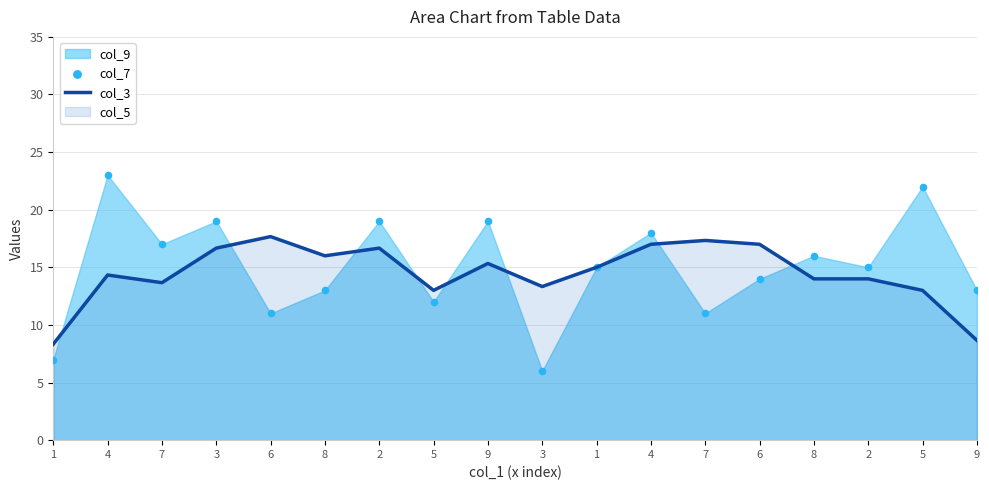

Is the value of col_3 at 4 greater than the value of col_7 at 1?

Yes